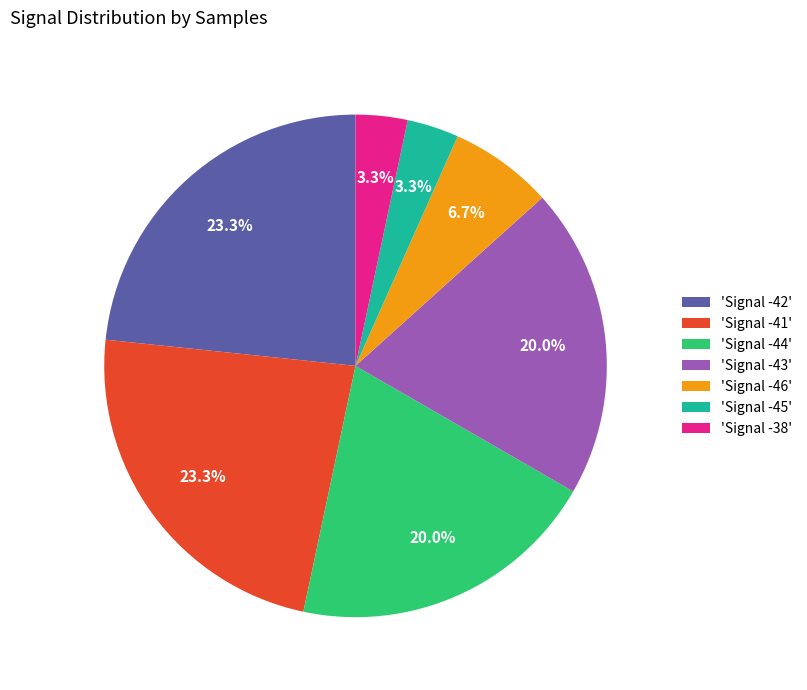

Which has a higher value, 'Signal -45' or 'Signal -43'?

'Signal -43'